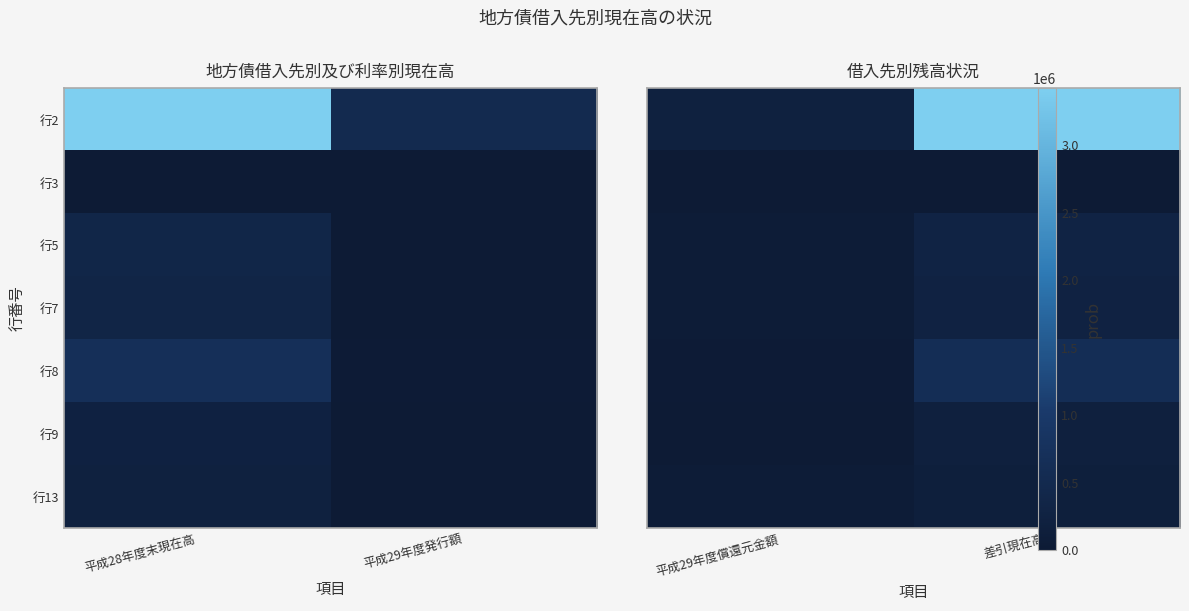

Is the value of 行3 at 差引現在高 greater than the value of 行8 at 平成29年度償還元金額?

No